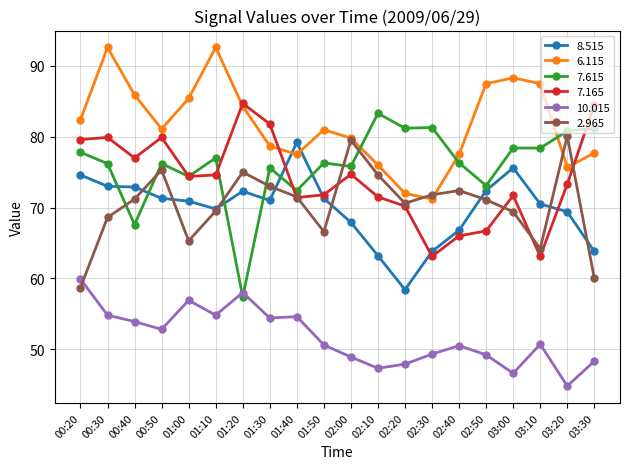

What is the smallest value displayed?

44.8